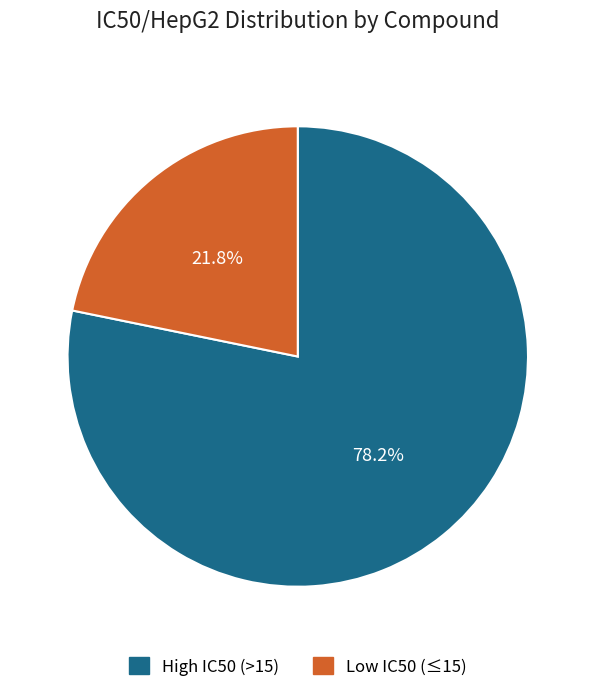

What is the total percentage of Low IC50 (≤15) and High IC50 (>15)?

100.0%